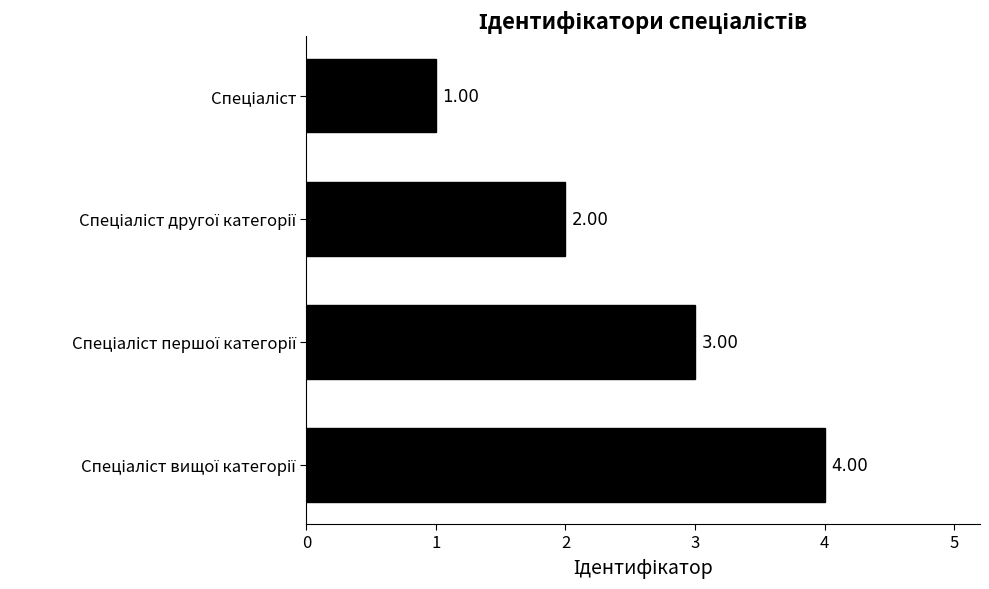

What is the maximum value shown in the chart?

4